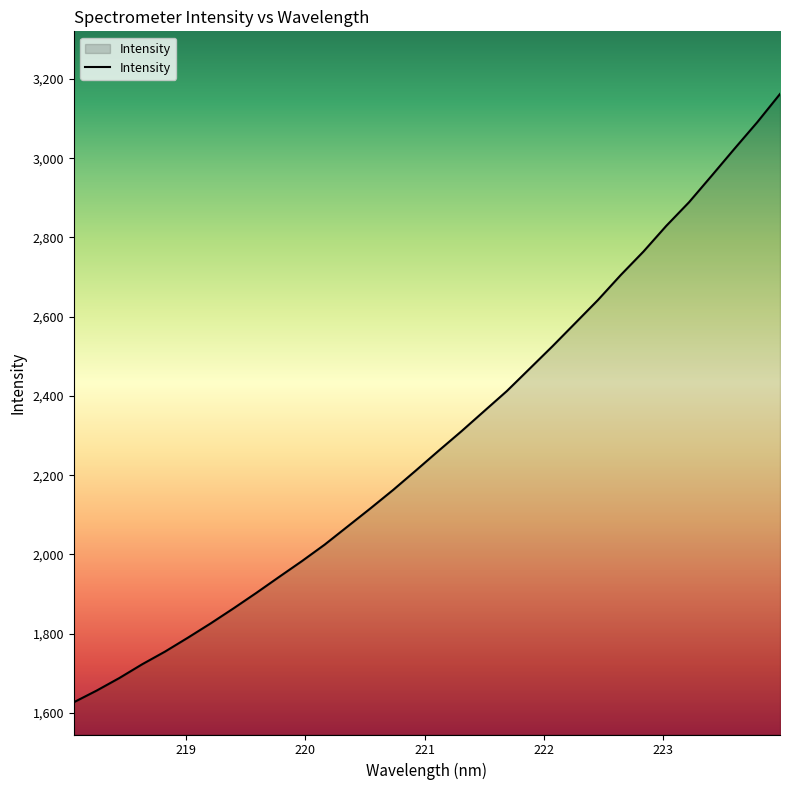

Reading left to right, list all the values displayed in this chart.

1627.1	1656.5	1688.3	1723.0	1754.9	1789.9	1826.0	1863.8	1902.9	1943.2	1983.0	2024.7	2070.2	2115.8	2162.5	2211.6	2261.5	2310.6	2361.6	2412.4	2468.8	2525.2	2583.6	2642.1	2705.0	2764.4	2829.1	2888.7	2955.9	3023.9	3090.7	3162.0